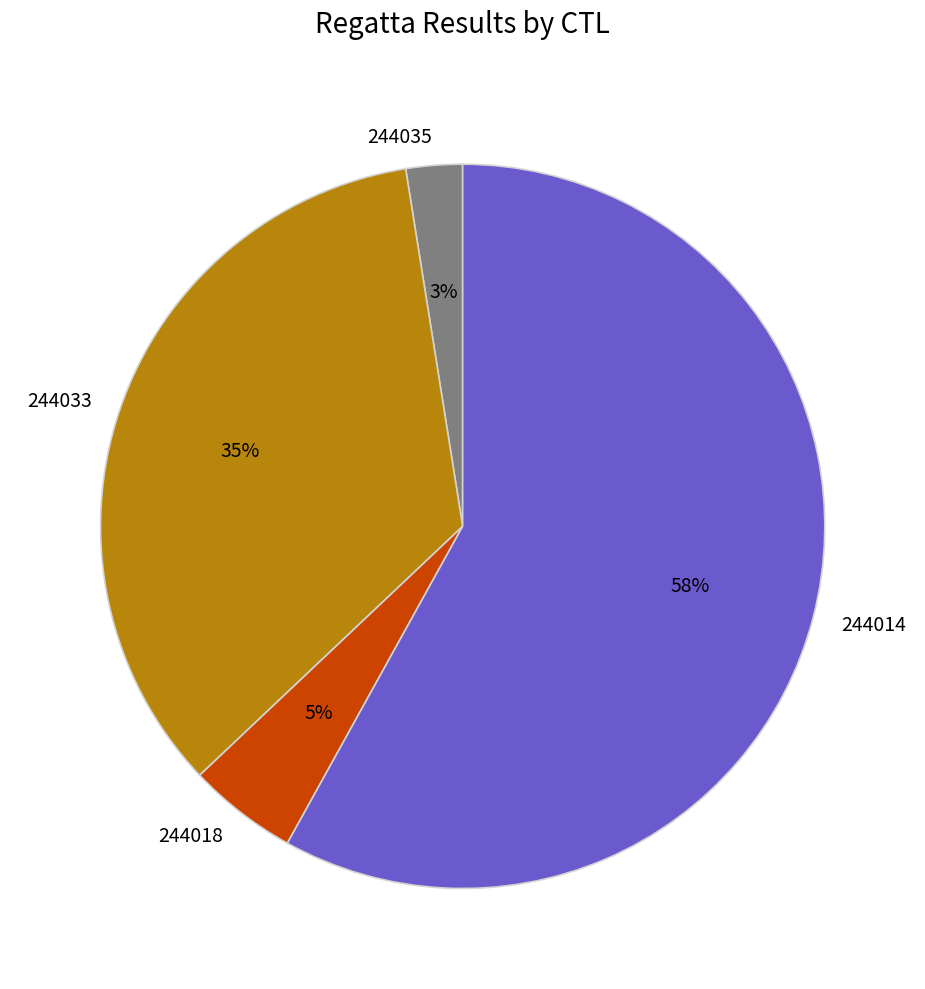

To the nearest percent, what is the average slice percentage?

25%